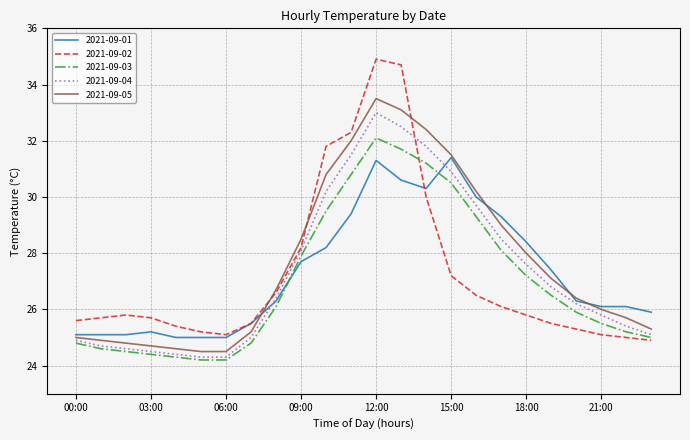

What is the minimum value for 2021-09-04?

24.3